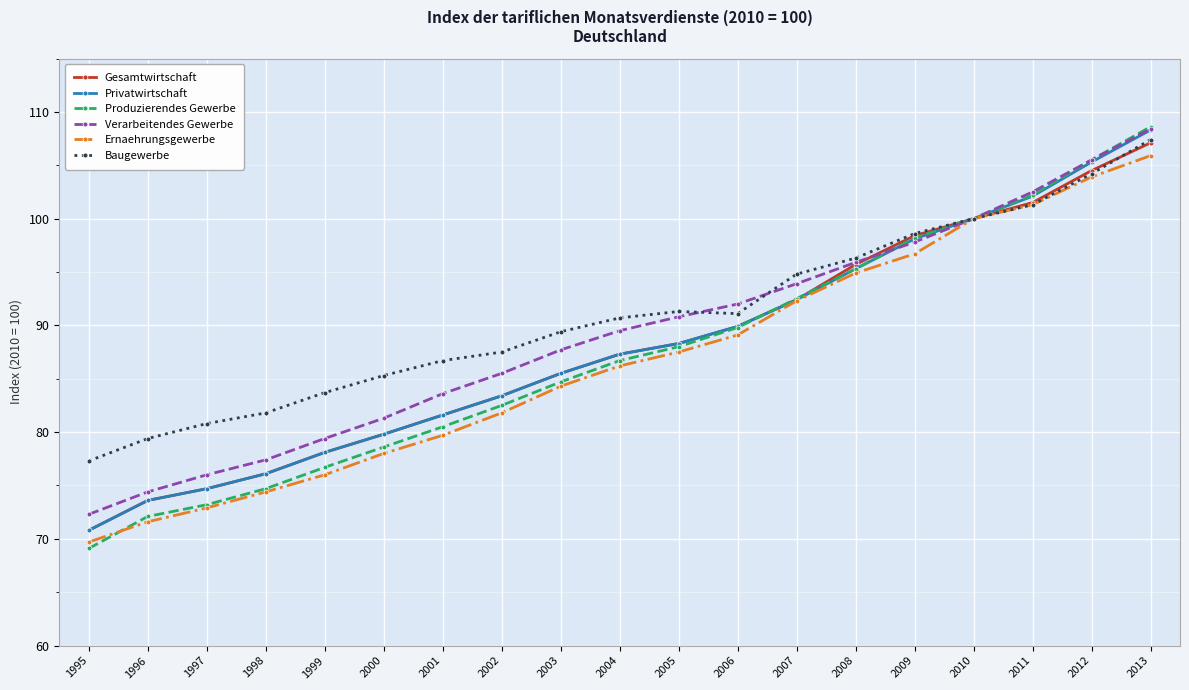

What is the minimum value shown in the chart?

69.1